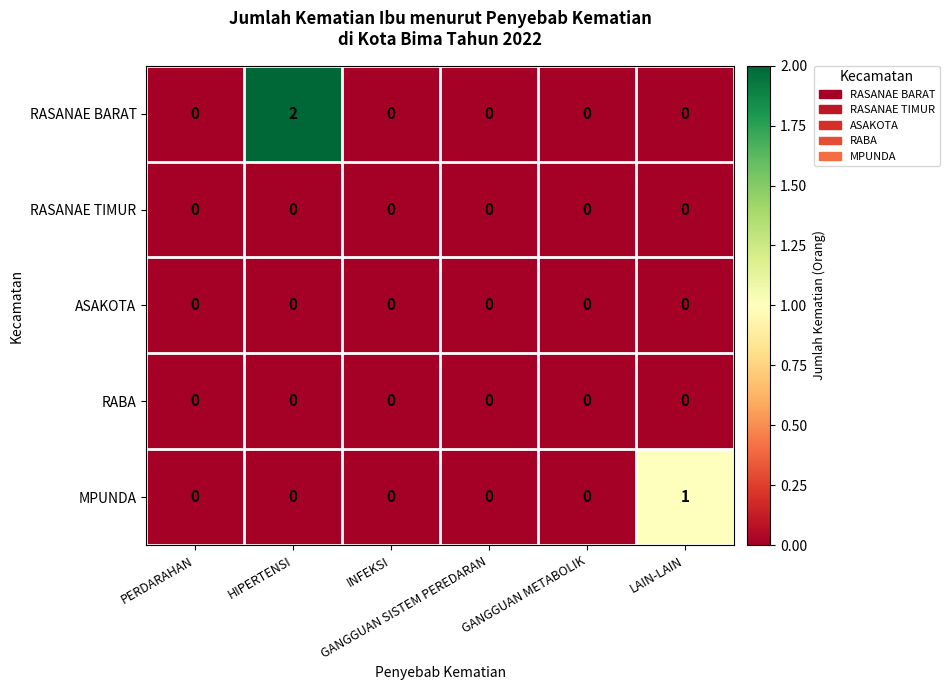

Which series has the largest total across all categories?

RASANAE BARAT